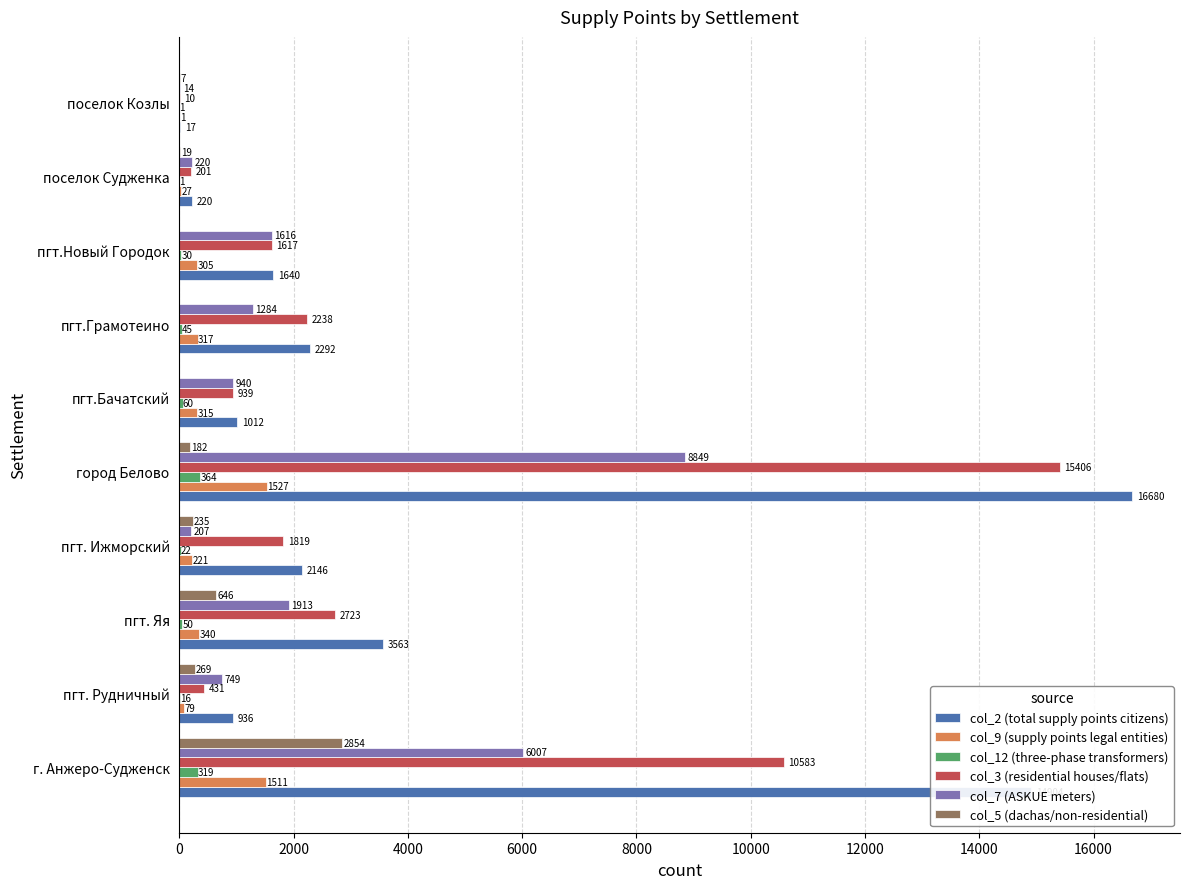

How many distinct data groups are displayed?

6